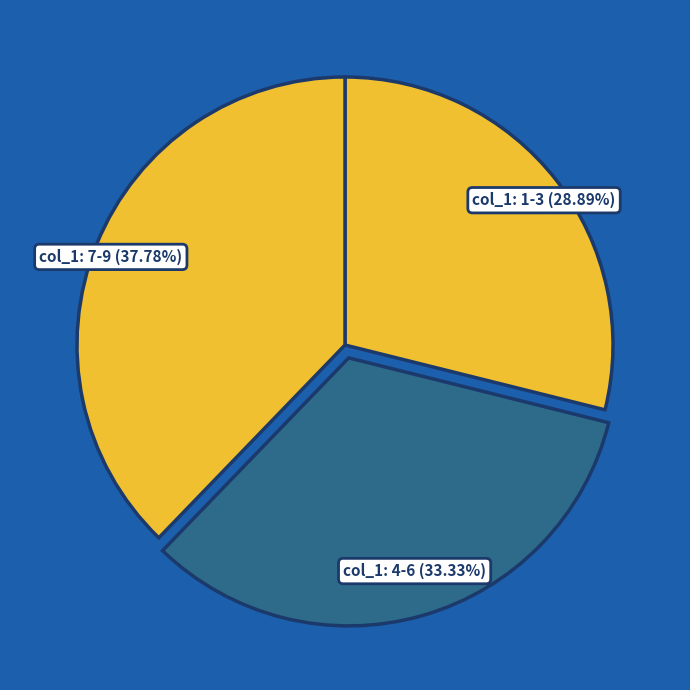

Rank the categories by value from highest to lowest.

col_1: 7-9, col_1: 4-6, col_1: 1-3